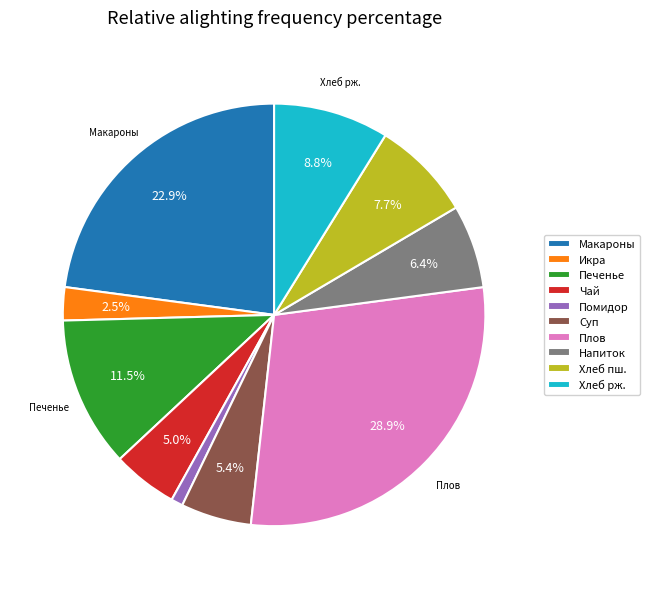

Between Напиток and Печенье, which is larger?

Печенье